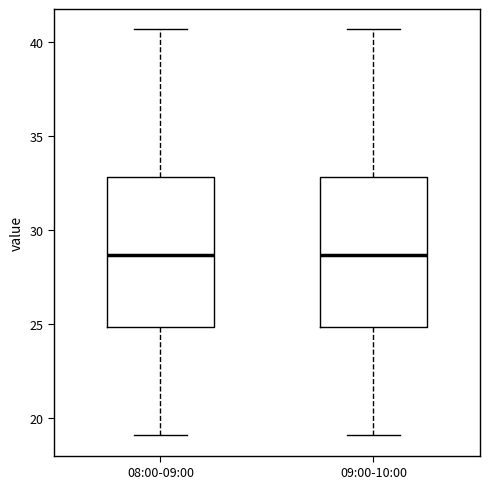

Reading left to right, read every box against the y-axis: the position of its median line, the range the box covers, and the ends of its whiskers. The values are not printed on the chart, so give them approximately, as read against the axis.

08:00-09:00: median 28.5, box 25.0 to 33.0, whiskers 19.0 to 40.5
09:00-10:00: median 28.5, box 25.0 to 33.0, whiskers 19.0 to 40.5